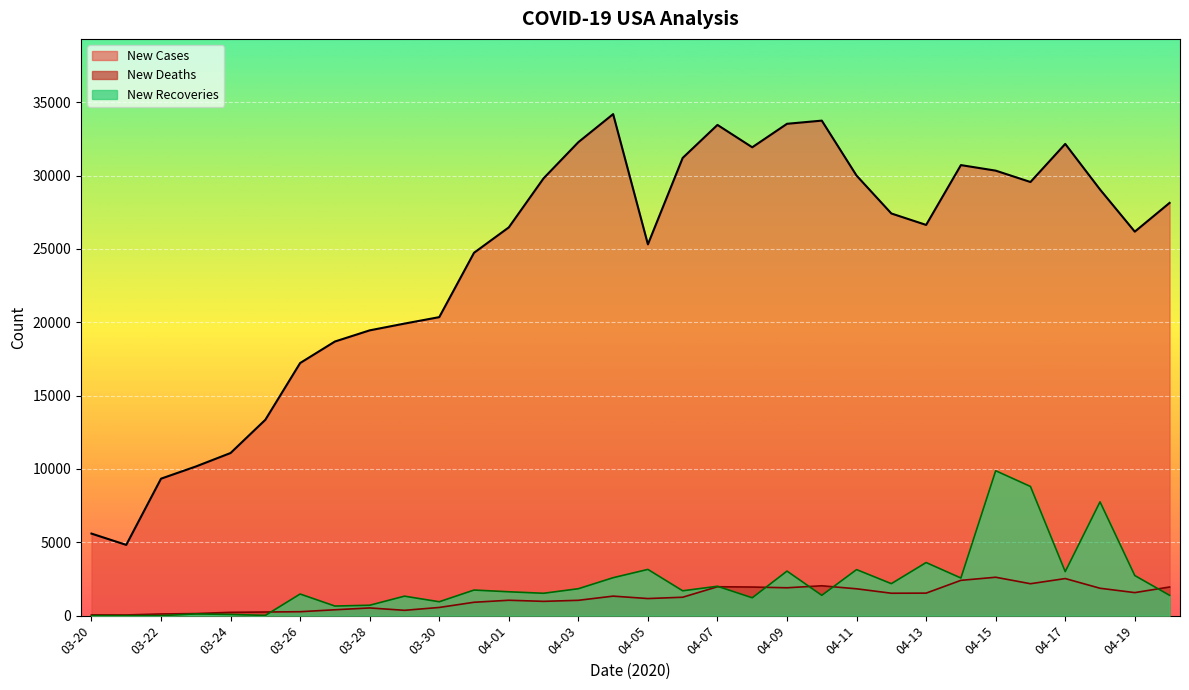

True or false: New Cases and New Recoveries cross at least once.

False